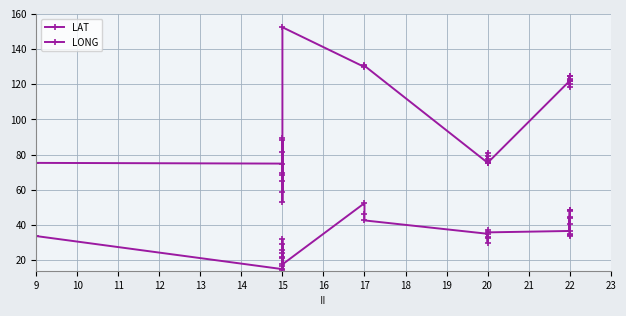

Does the chart display data point markers on the line(s)?

Yes